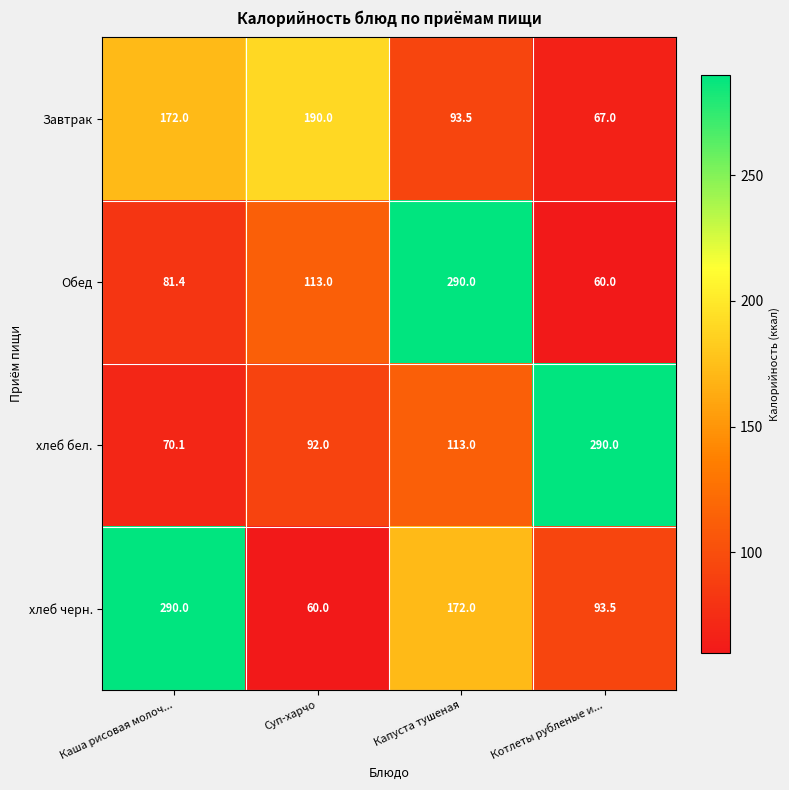

Which series changed the most between Суп-харчо and Котлеты рубленые и...?

хлеб бел.